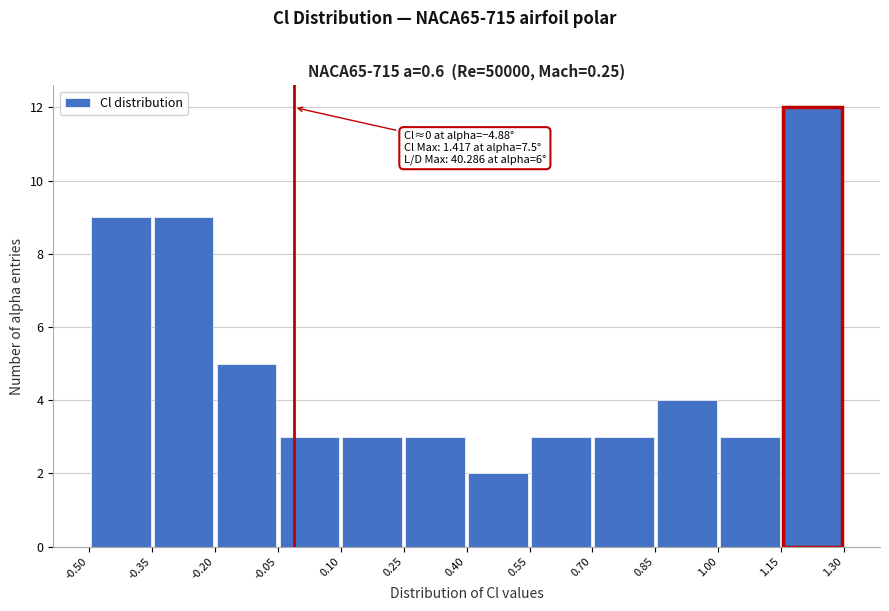

Over which range of the x-axis is the bar tallest?

1.15 to 1.30